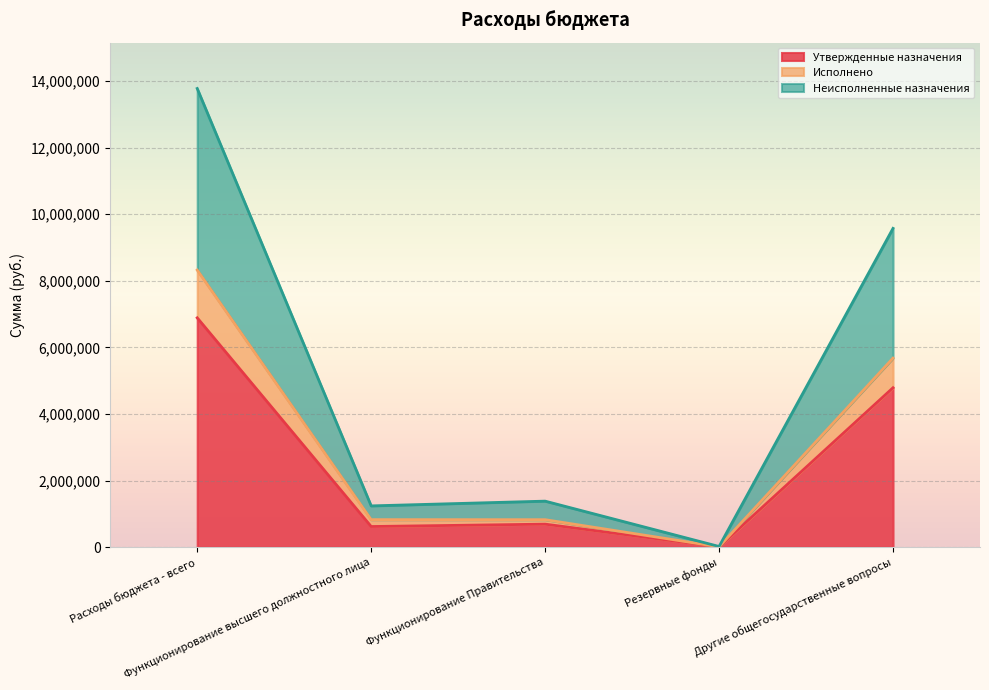

At which label is Утвержденные назначения closest to 3447954?

Другие общегосударственные вопросы